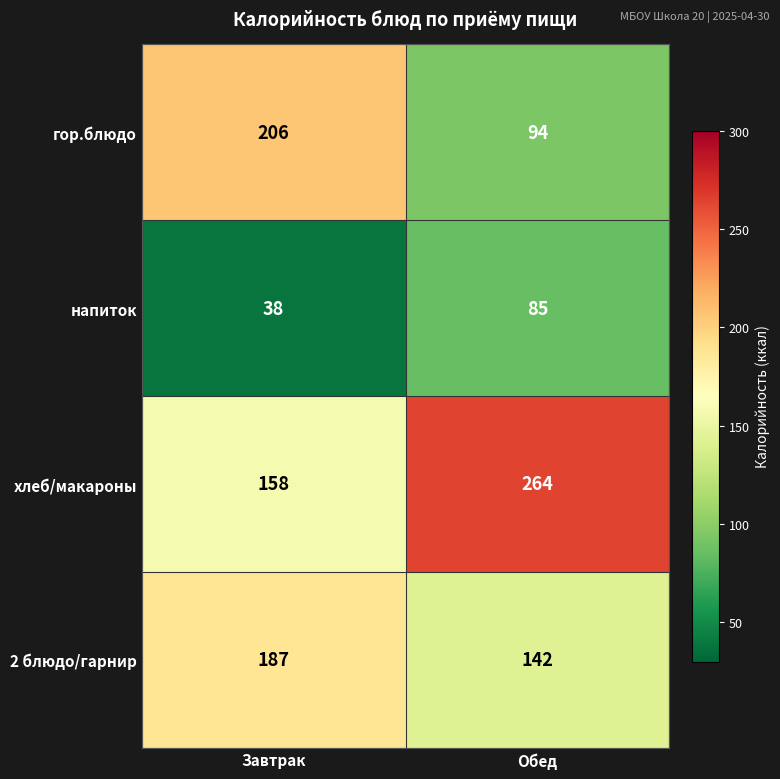

At which category does the chart reach its peak across all series?

Обед